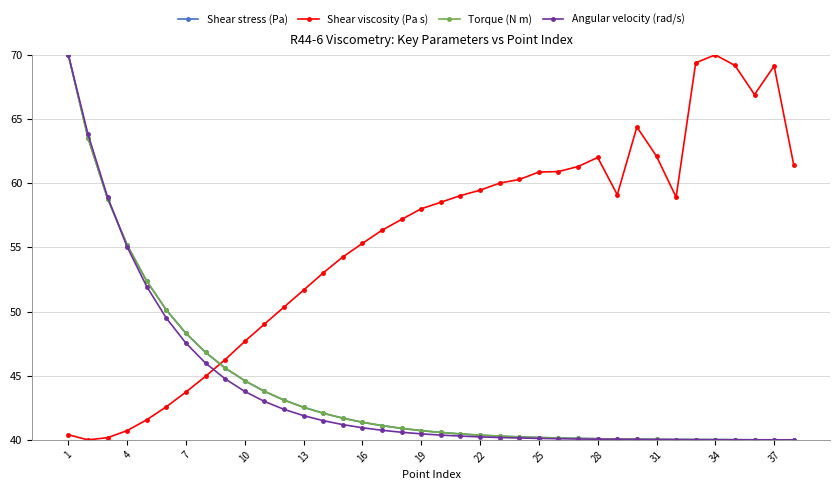

What is the maximum value shown in the chart?

70.0